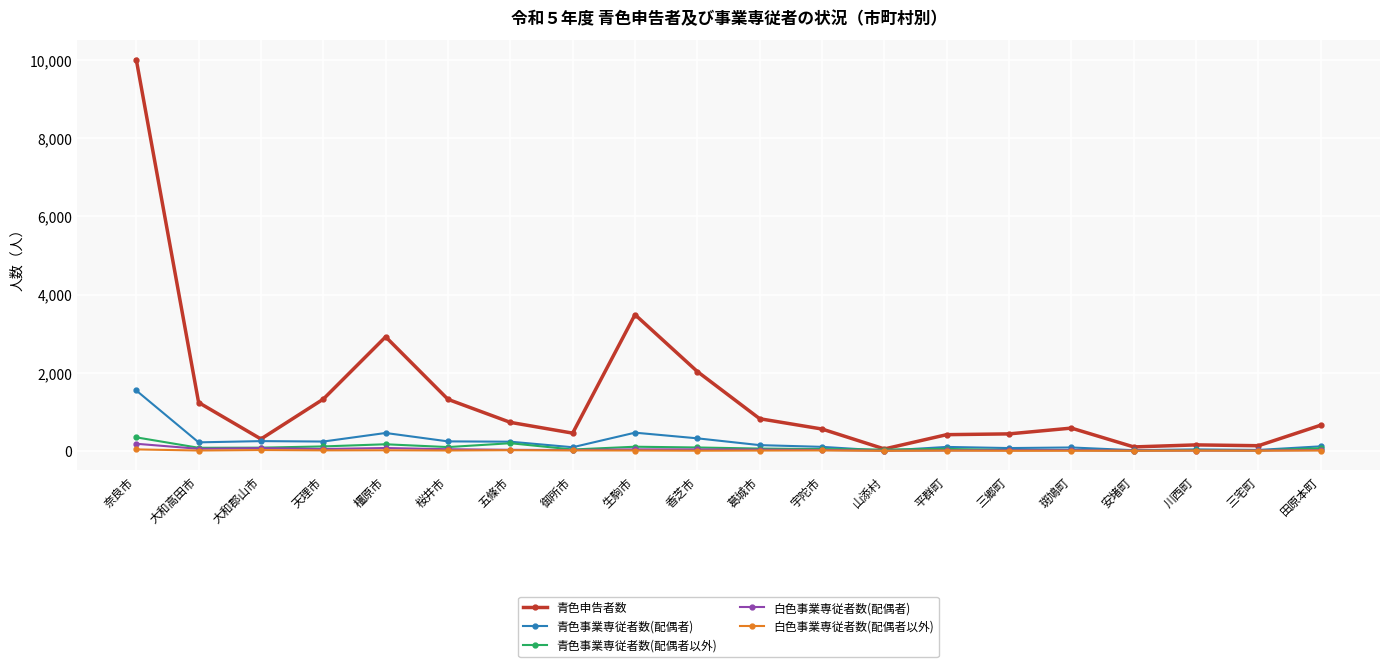

How many values in the 白色事業専従者数(配偶者以外) series are below 7?

9